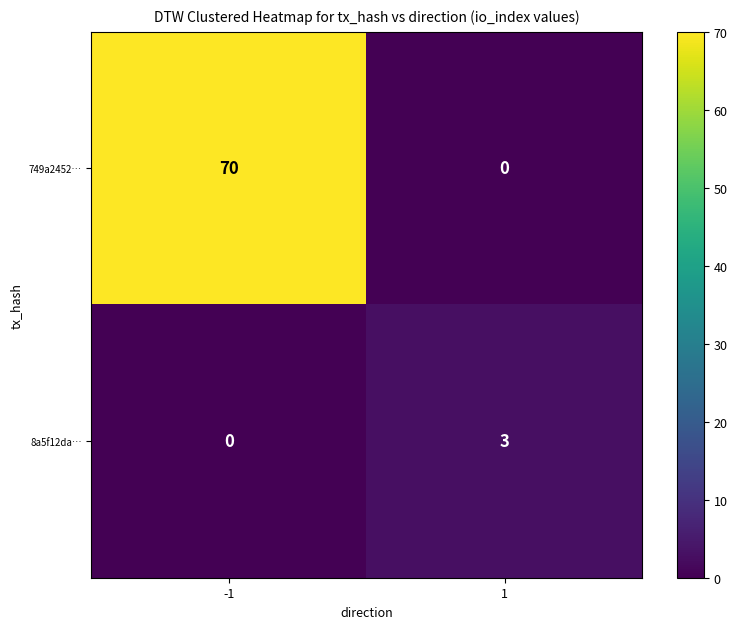

Rank the categories by 8a5f12da… value from lowest to highest.

-1, 1